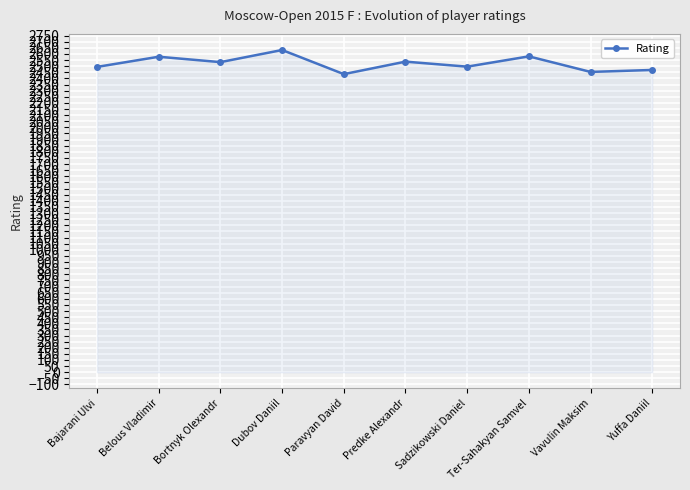

Does the chart have visible grid lines?

Yes